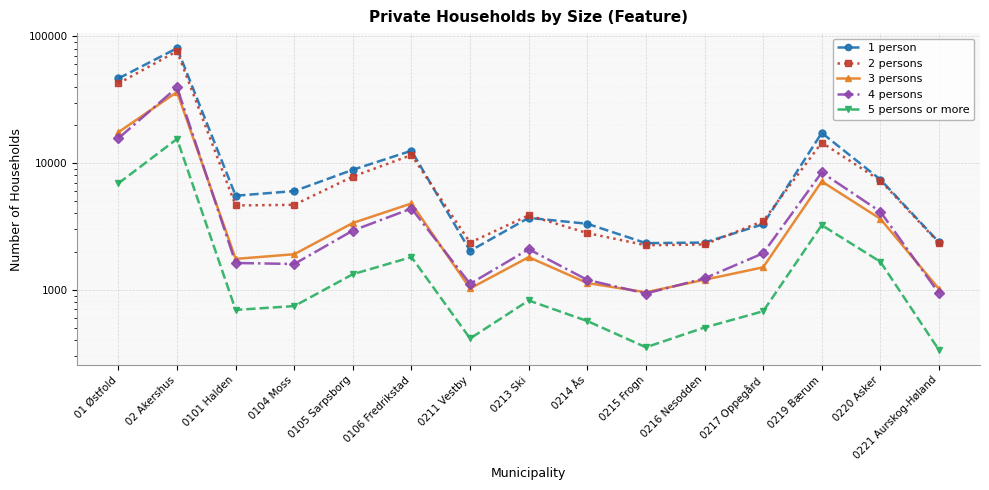

What is the spread (max minus min) of values at 01 Østfold?

39605